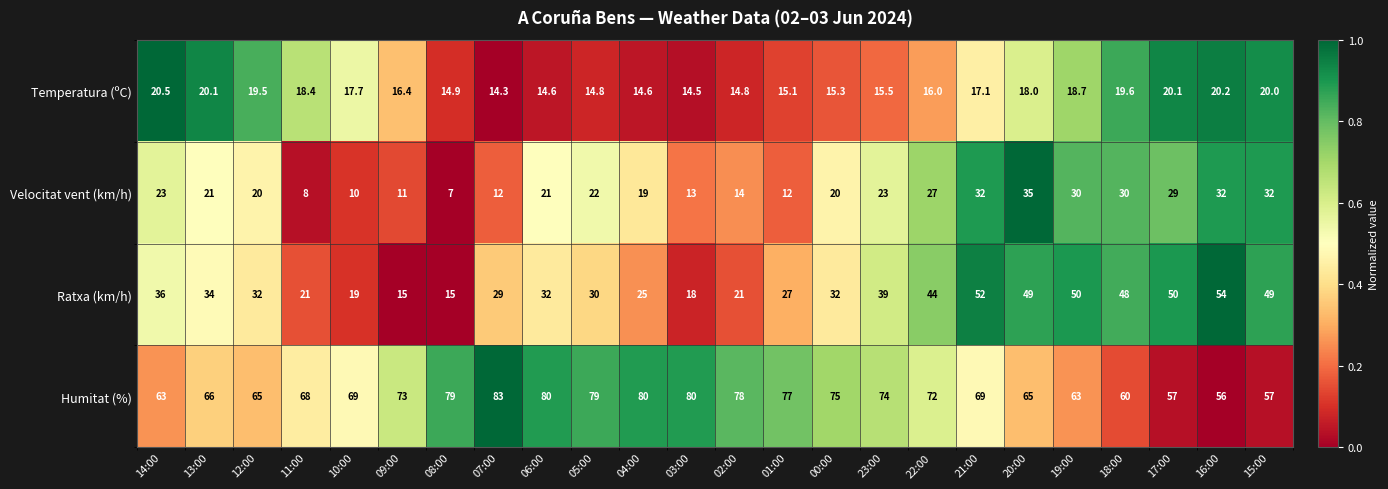

List the series in order of their peak value, highest first.

Humitat (%), Ratxa (km/h), Velocitat vent (km/h), Temperatura (ºC)